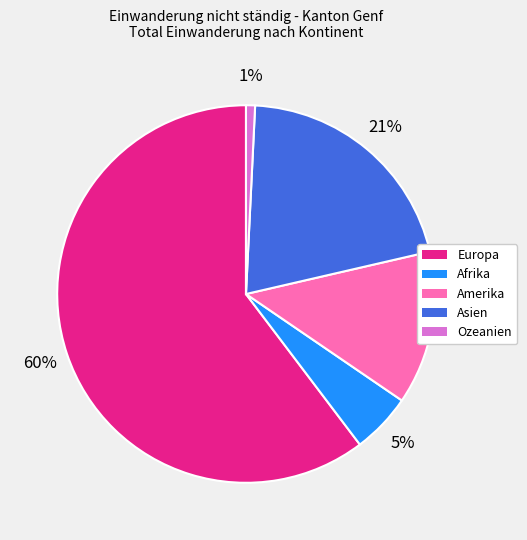

Is there any slice that represents more than half of the pie?

Yes